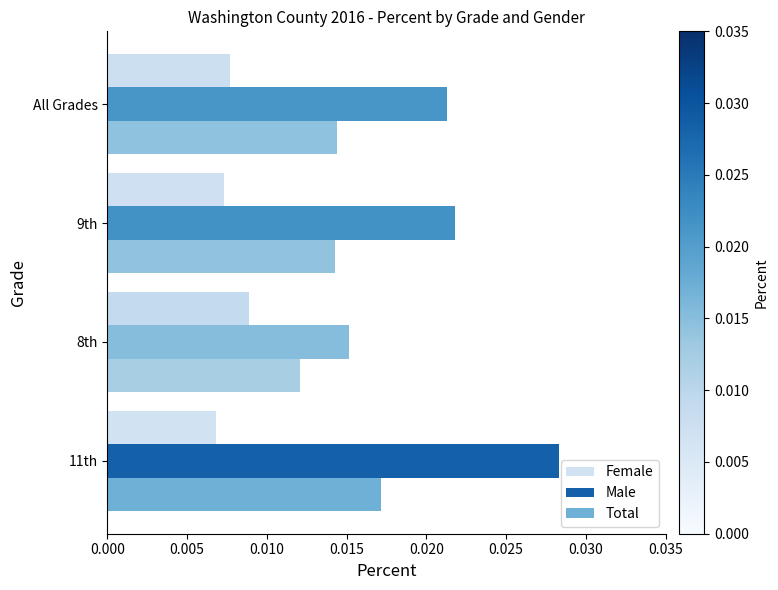

List the series in order of their peak value, lowest first.

Female, Total, Male